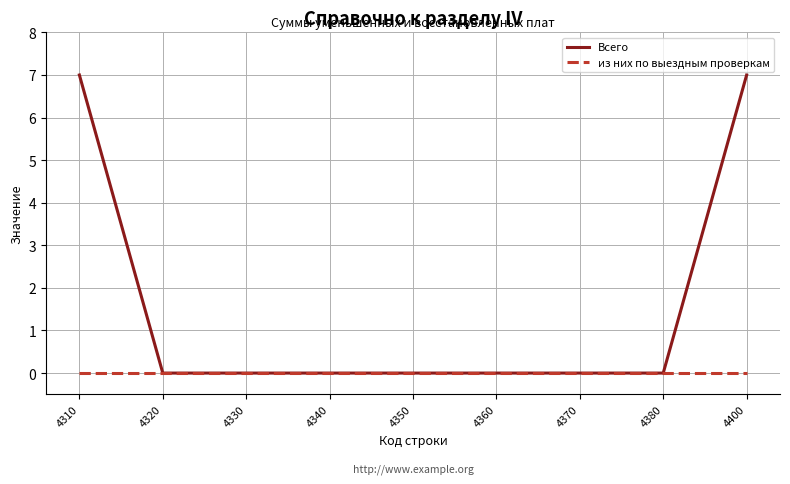

Between 4310 and 4360, which series saw the biggest shift?

Всего